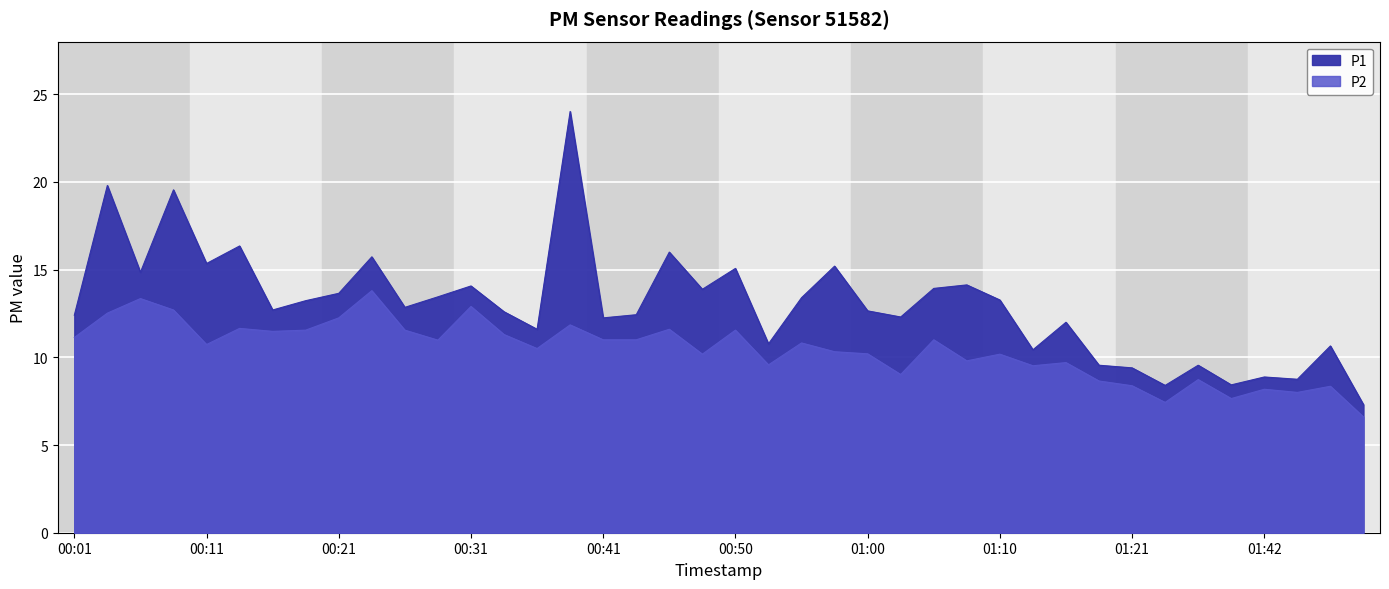

At which label does P1 first exceed 12?

00:01